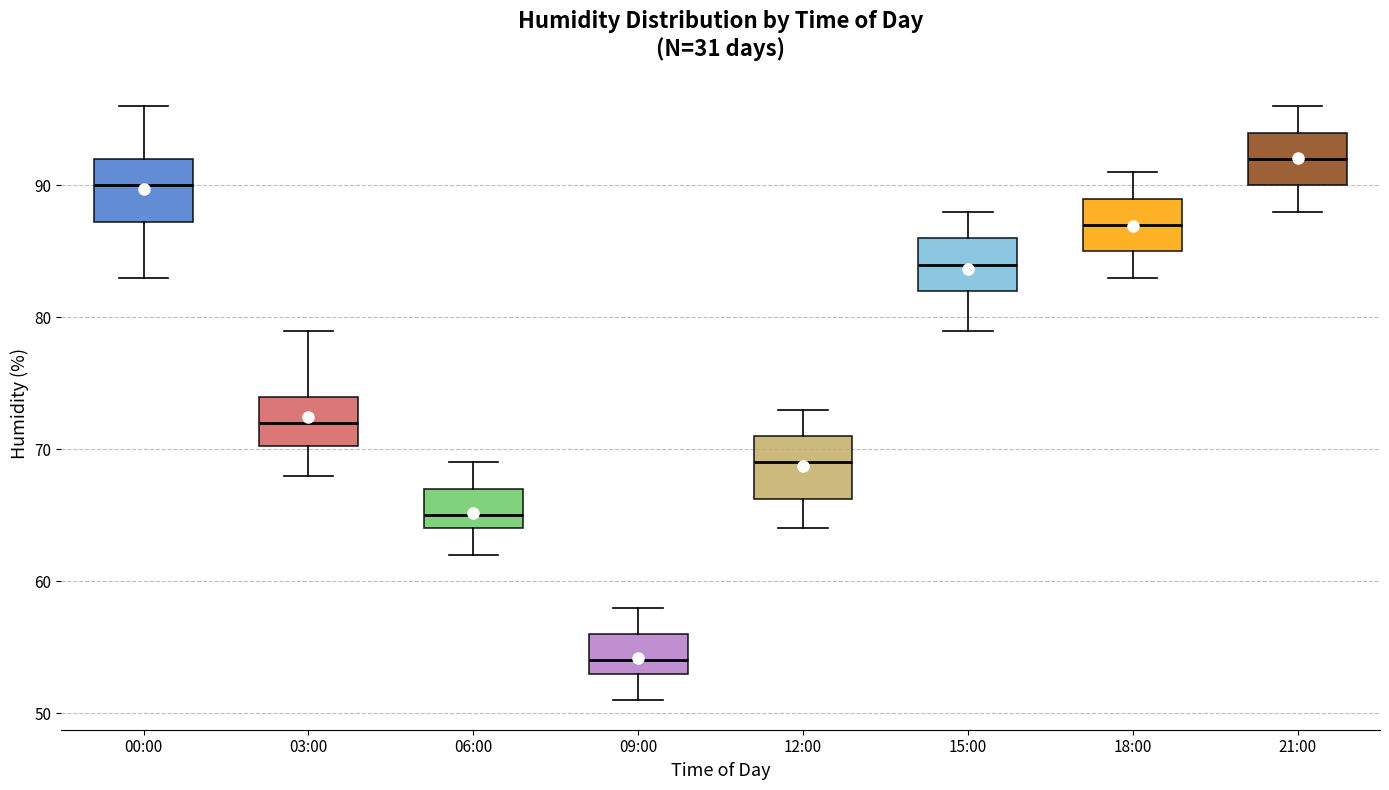

Which box's median line is the lowest?

09:00